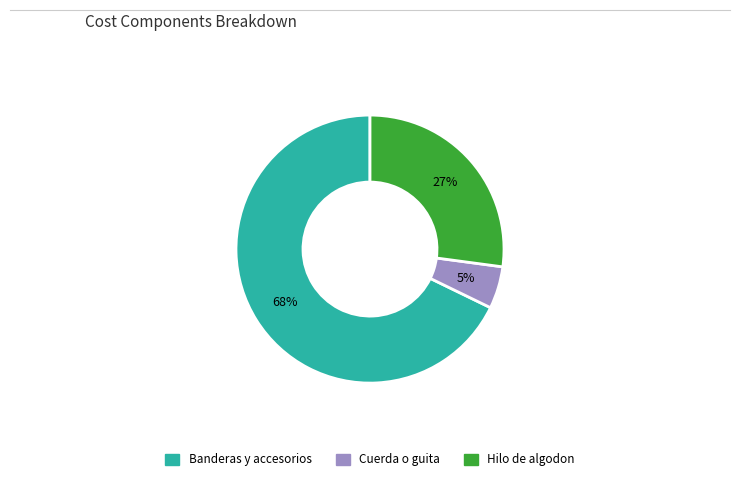

What is the ratio of the value at Cuerda o guita to the value at Banderas y accesorios?

0.1